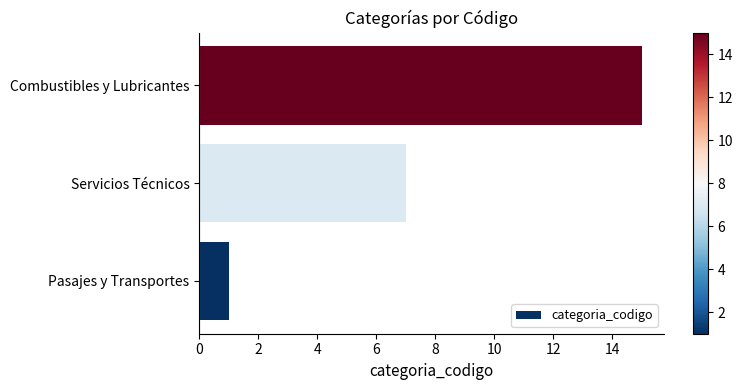

What is the average value?

8